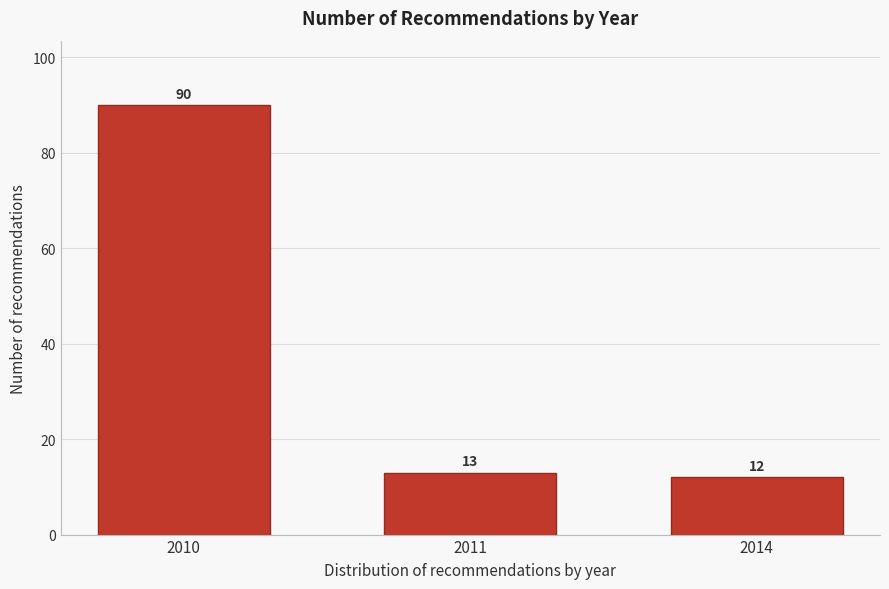

Reading right to left, extract all data points from this chart.

2014=12	2011=13	2010=90